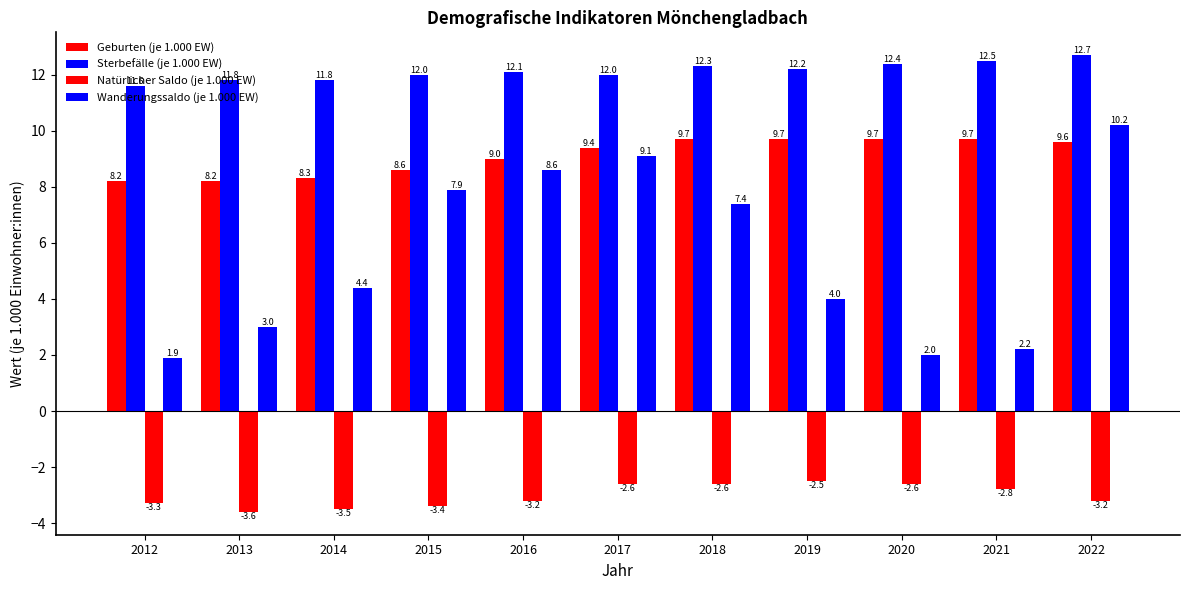

At which label does Natürlicher Saldo (je 1.000 EW) first exceed -3?

2017